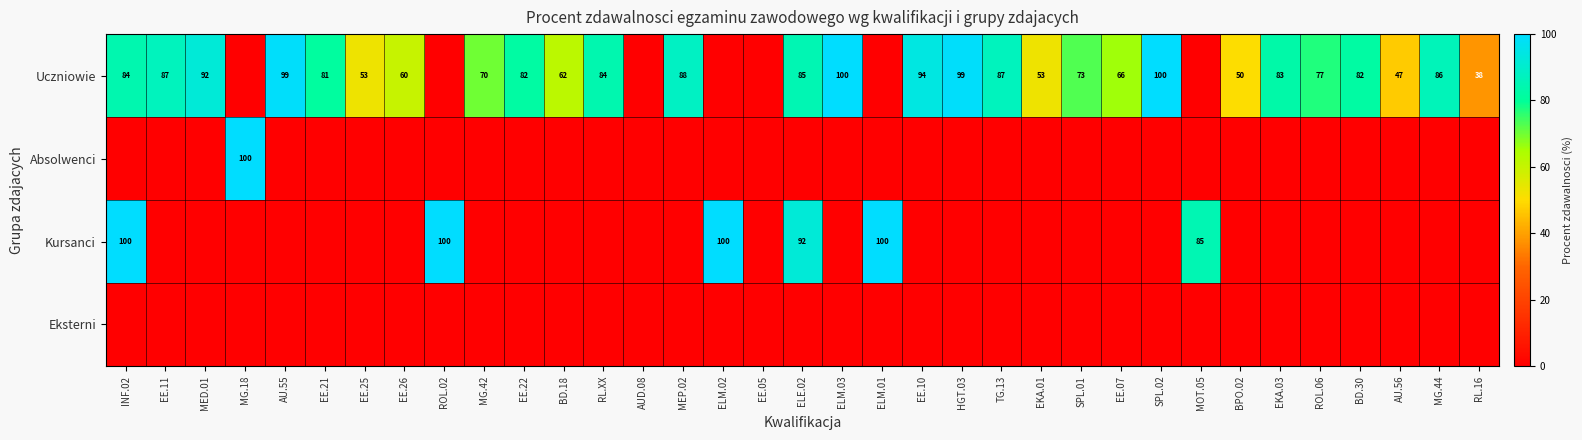

True or false: Uczniowie has a value of 38 at EE.11.

False